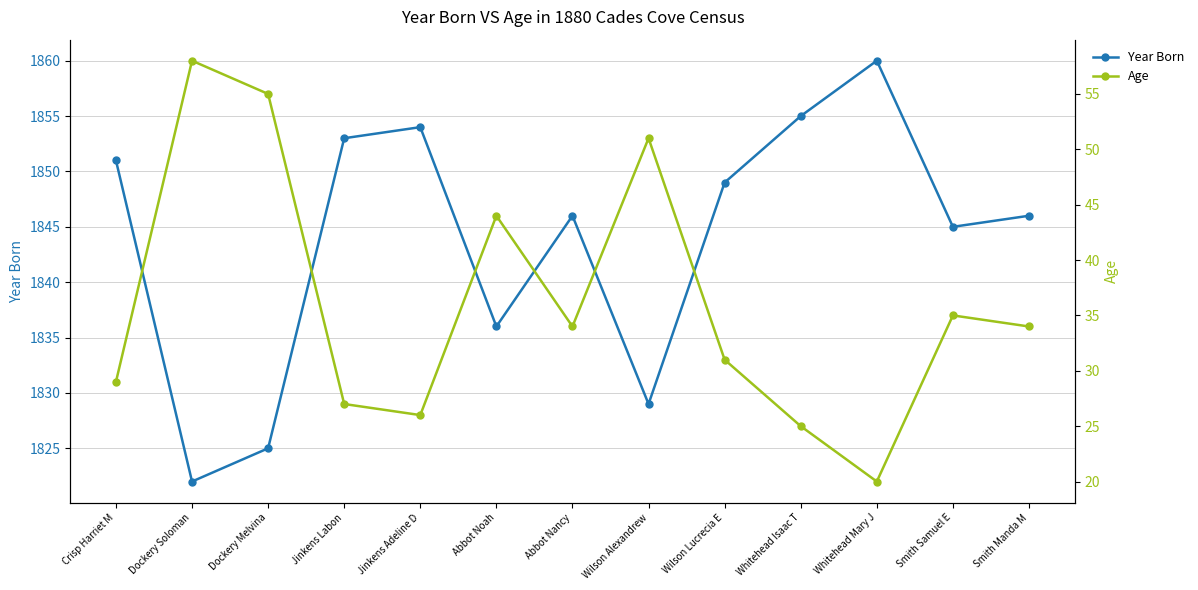

Which series changed the most between Whitehead Mary J and Smith Samuel E?

Year Born